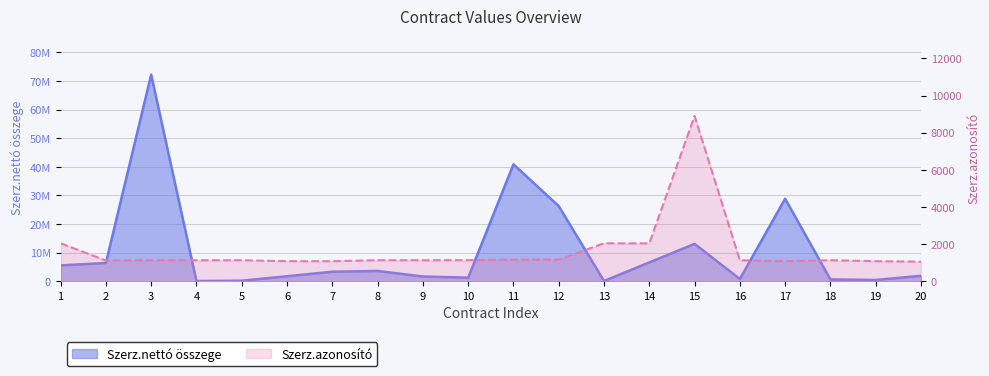

Reading left to right, what are all the values shown in this chart?

Szerz.nettó összege: 1=5541000	2=6380000	3=72220000	4=89000	5=189106	6=1751221	7=3330570	8=3600000	9=1666667	10=1250000	11=40864867	12=26280915	13=79157	14=6593338	15=13061478	16=796666	17=28837967	18=640000	19=445200	20=1912400
Szerz.azonosító: 1=2045	2=1117	3=1132	4=1132	5=1132	6=1081	7=1081	8=1134	9=1134	10=1134	11=1163	12=1163	13=2045	14=2040	15=8900	16=1132	17=1081	18=1134	19=1081	20=1056